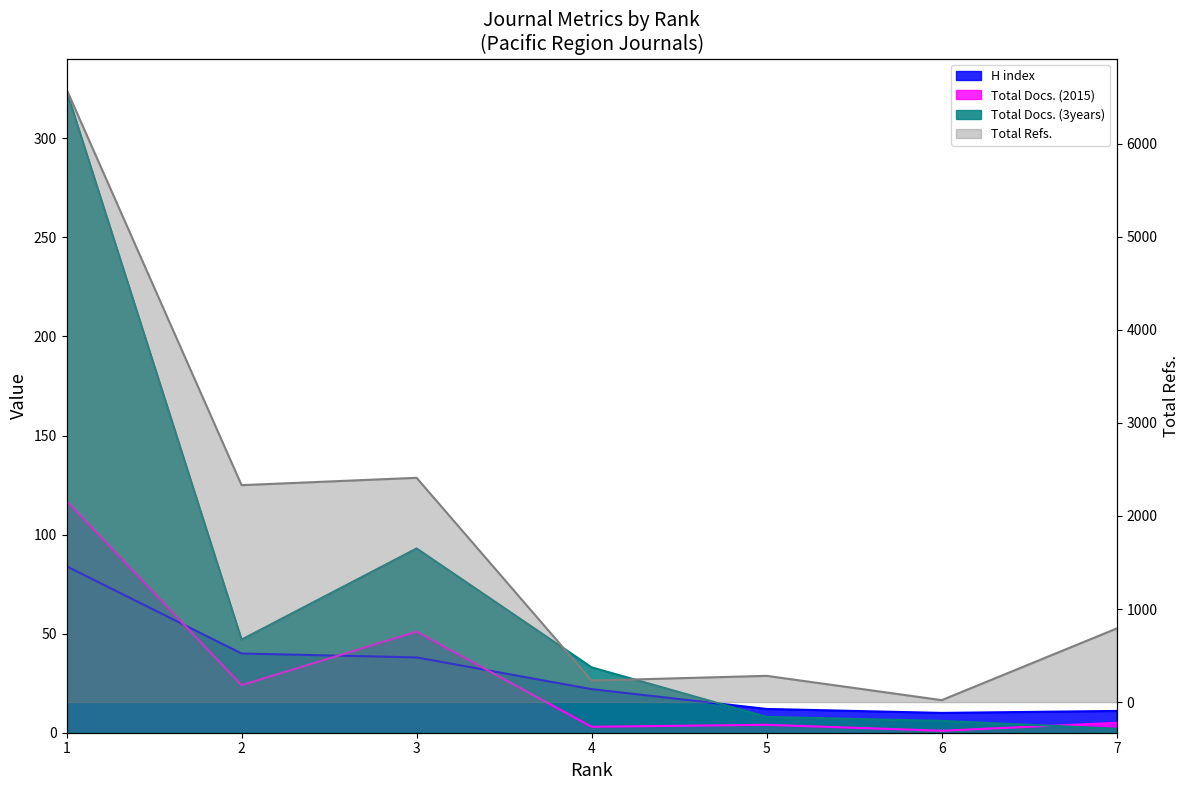

What is the difference between the highest and lowest values at 7?

789